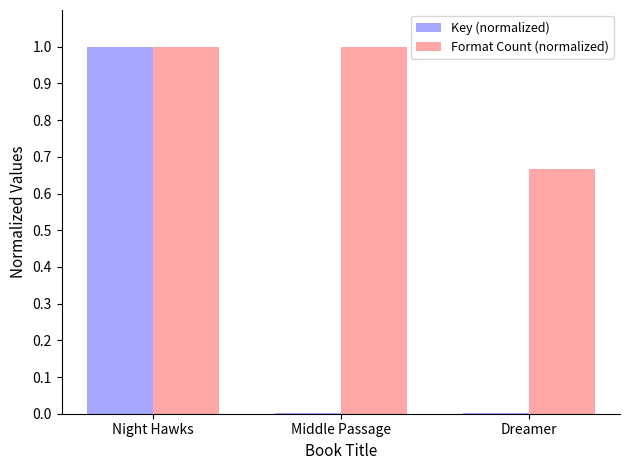

What are all the series names shown in the legend?

Key (normalized), Format Count (normalized)